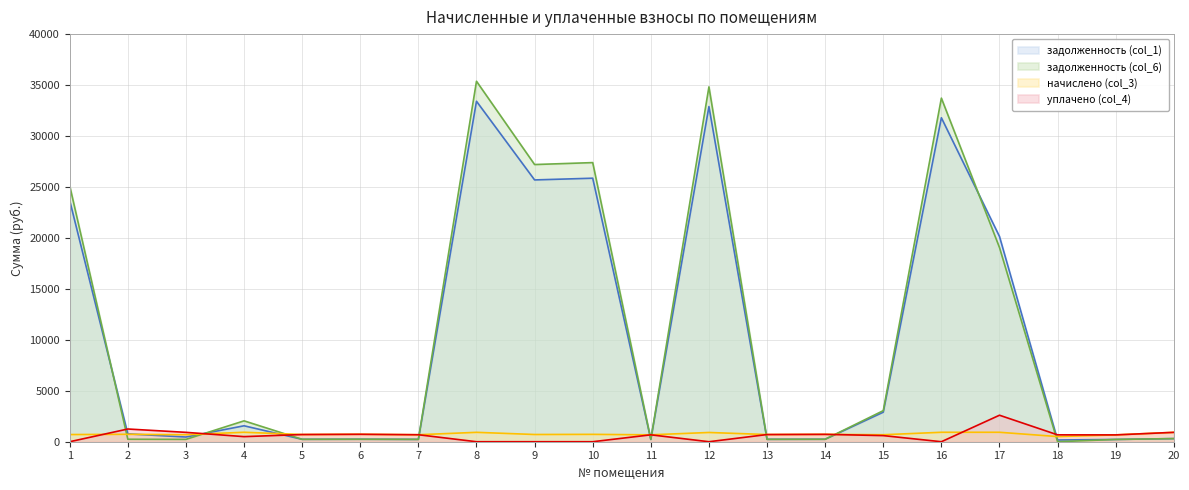

What is the difference between the maximum and minimum values in the задолженность (col_6) series?

35372.8